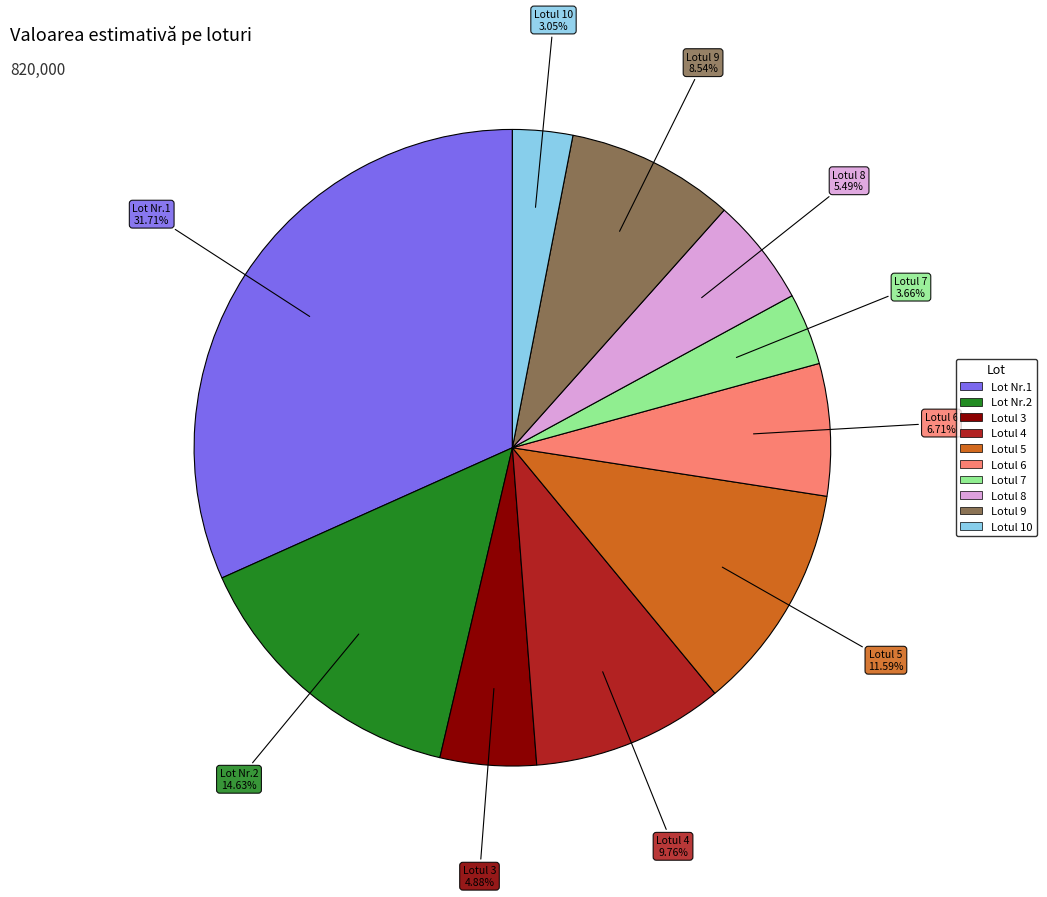

Between Lotul 3 and Lotul 9, which is larger?

Lotul 9